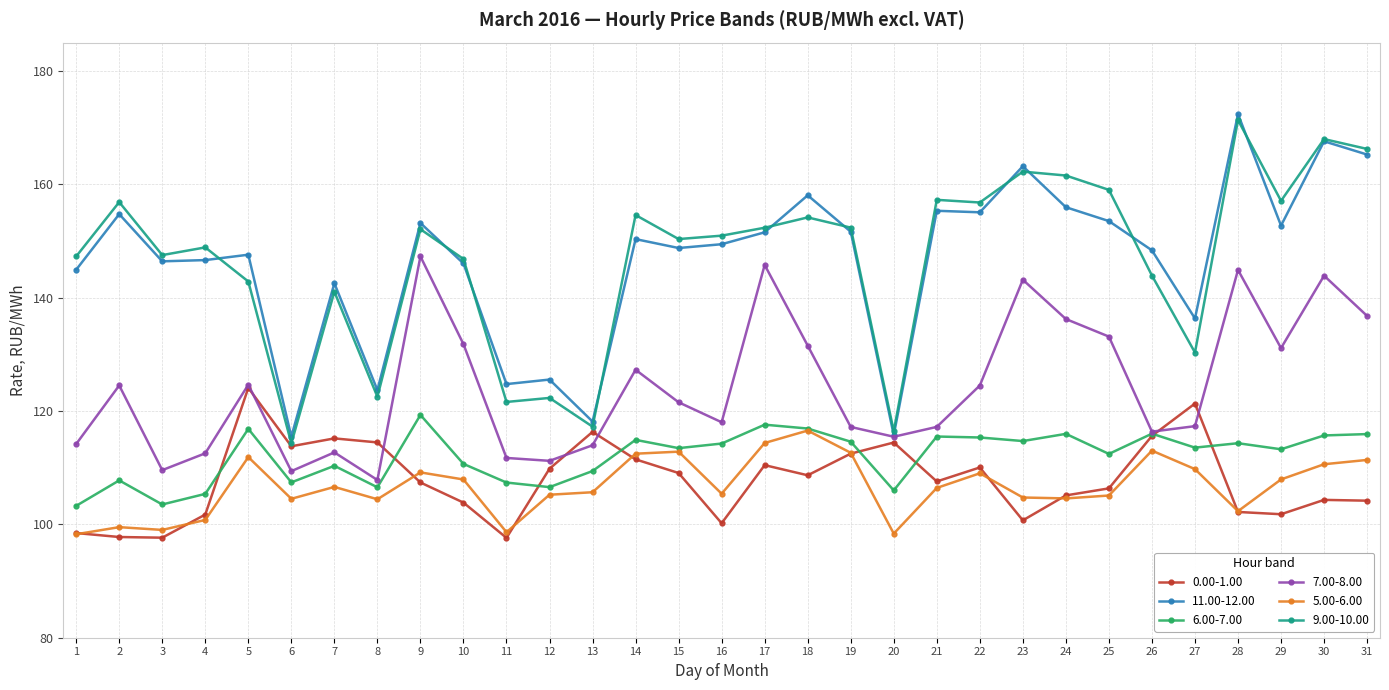

What is the total value across all series at 23?

788.7